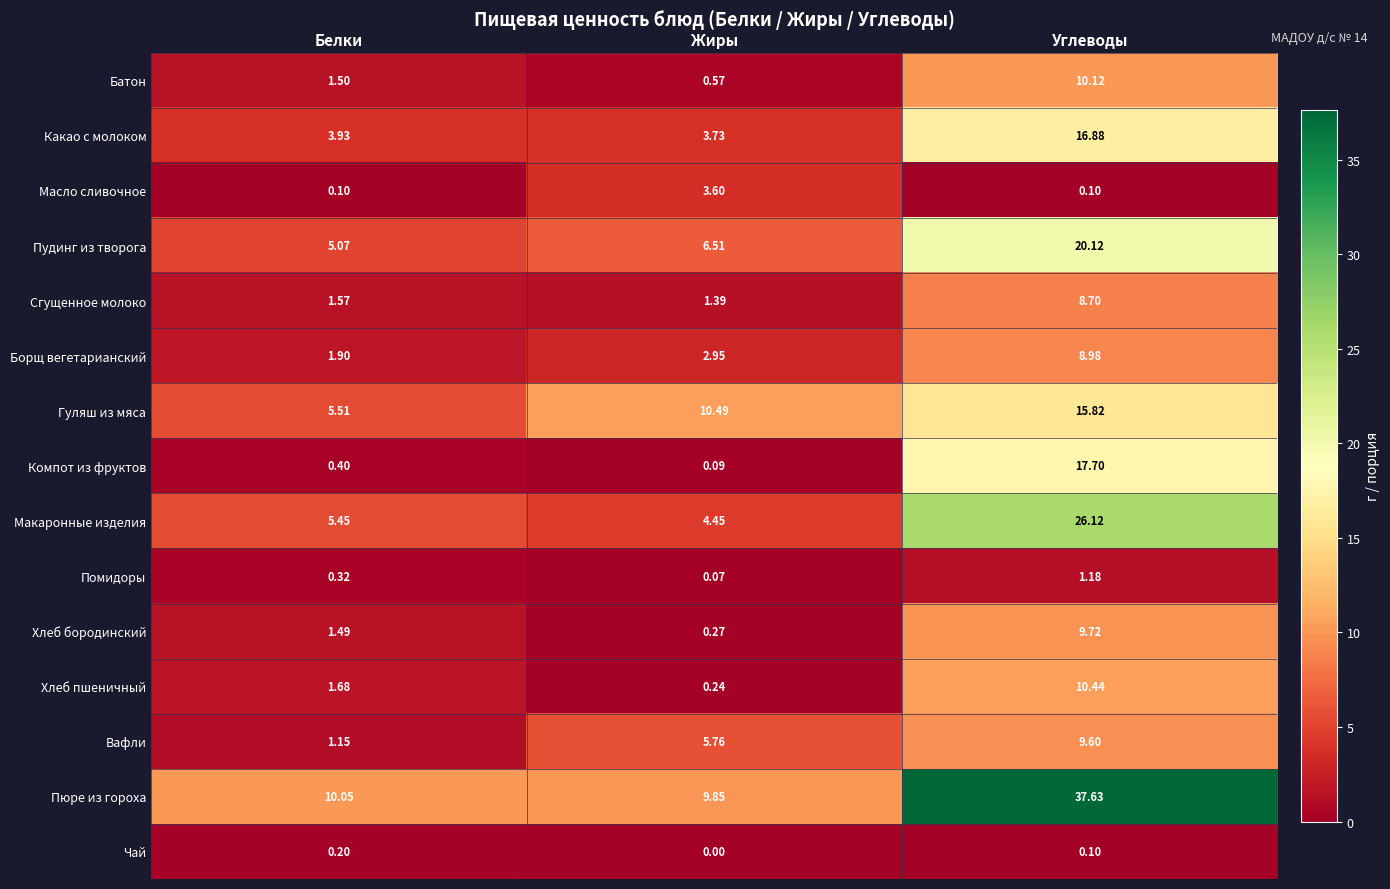

How many series are shown in this chart?

15